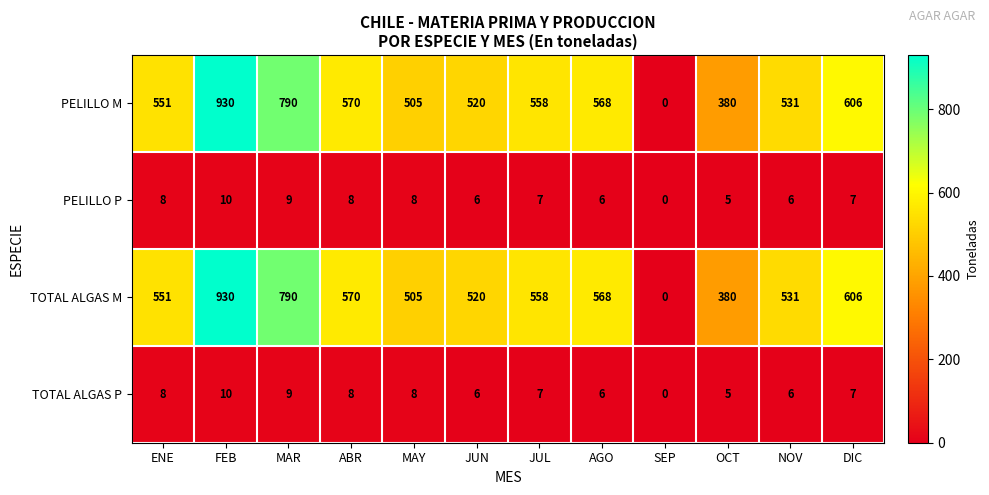

How many distinct data groups are displayed?

4